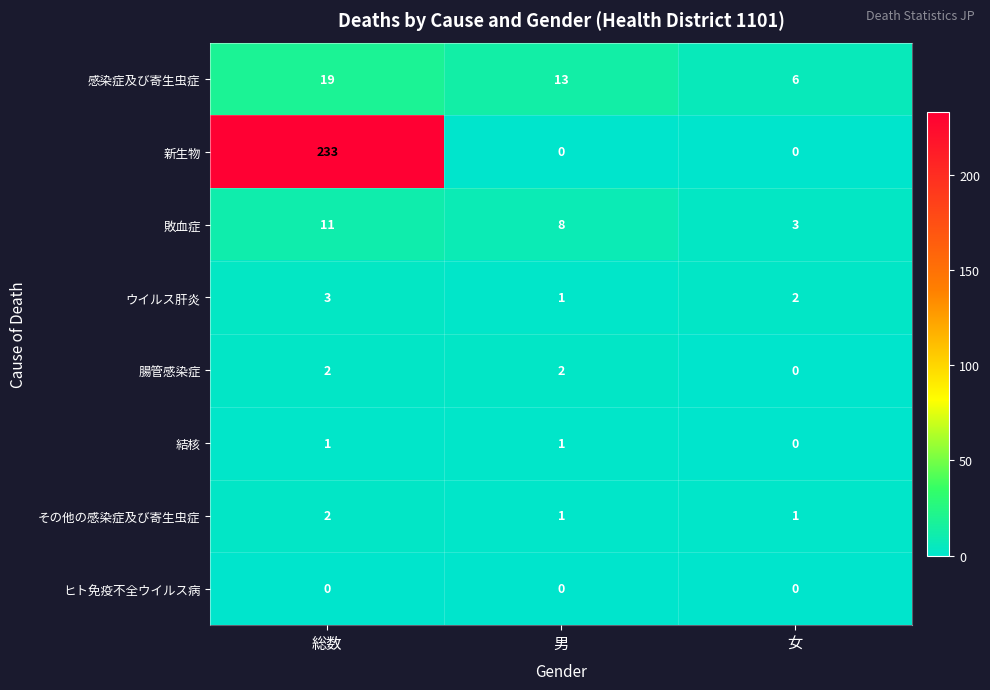

Which series has the widest spread of values?

新生物